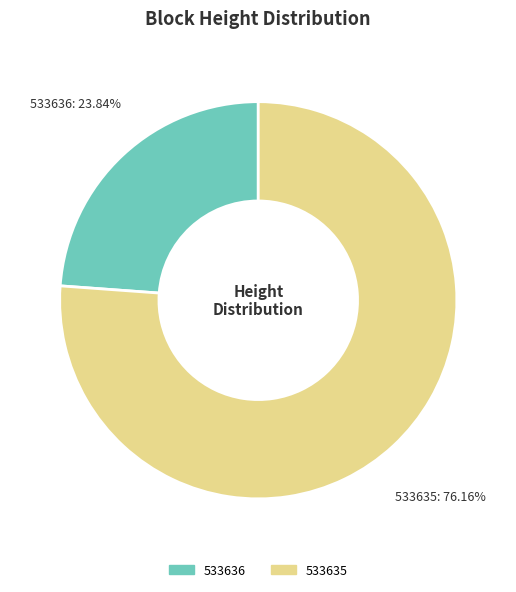

Is the sum of 533636 and 533635 greater than half?

Yes